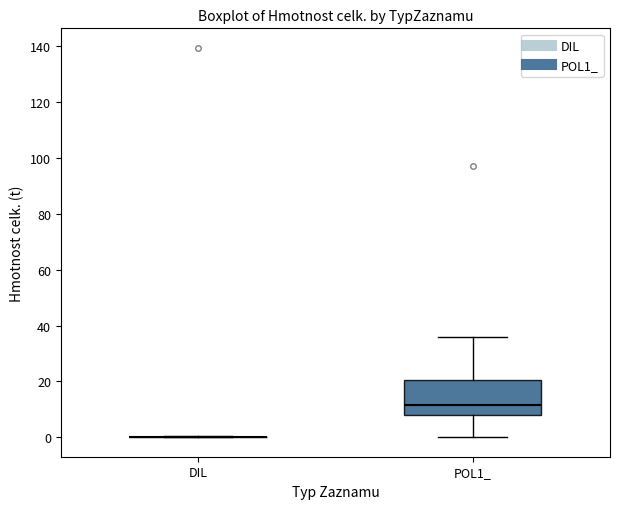

Which box is the tallest, from its lower edge to its upper edge?

POL1_